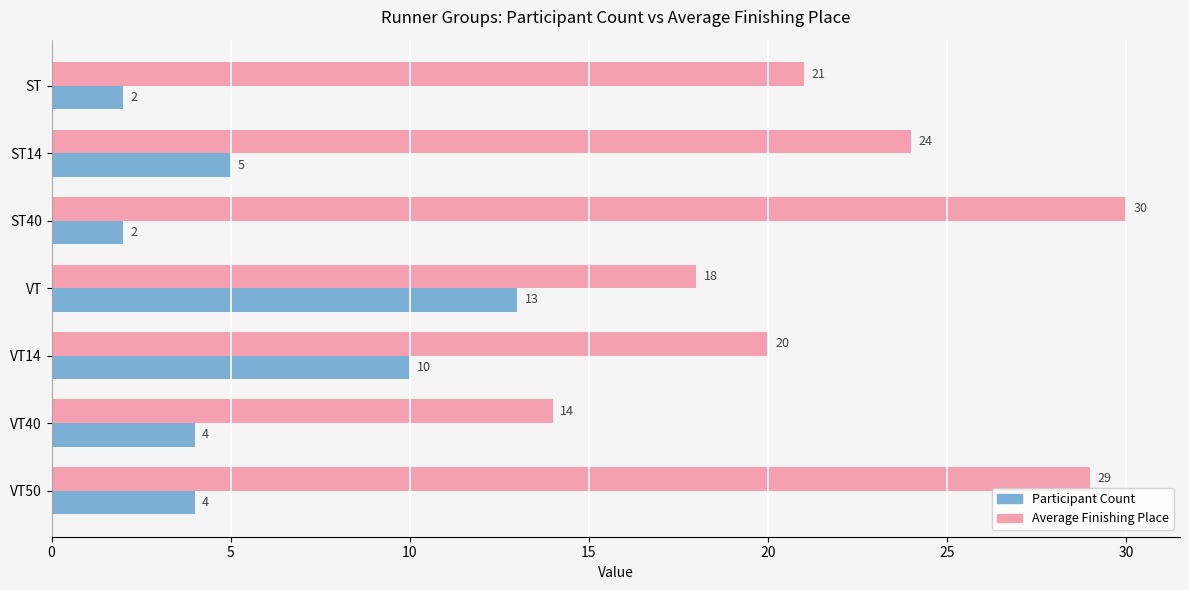

At which category is the sum across all series the highest?

VT50